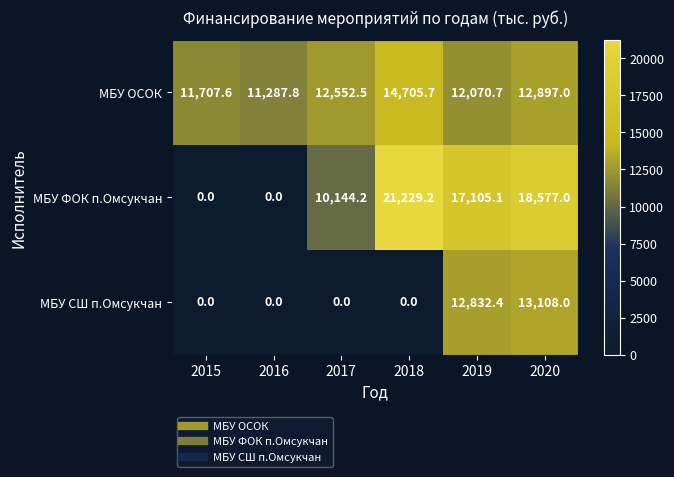

What is the spread (max minus min) of values at 2020?

5680.0